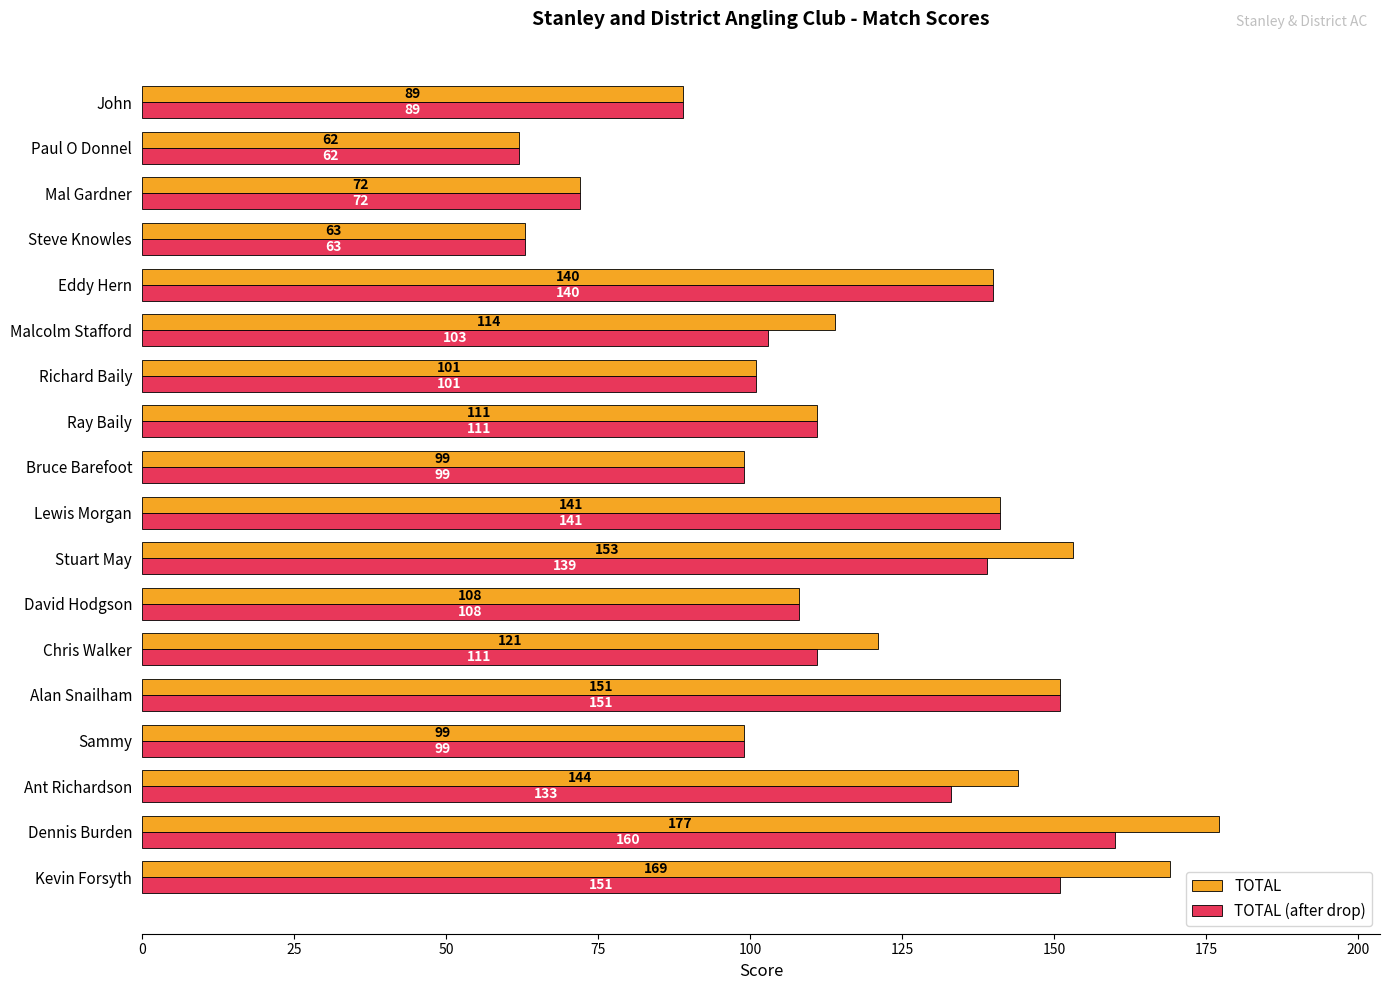

How many data points in TOTAL are less than 114?

9